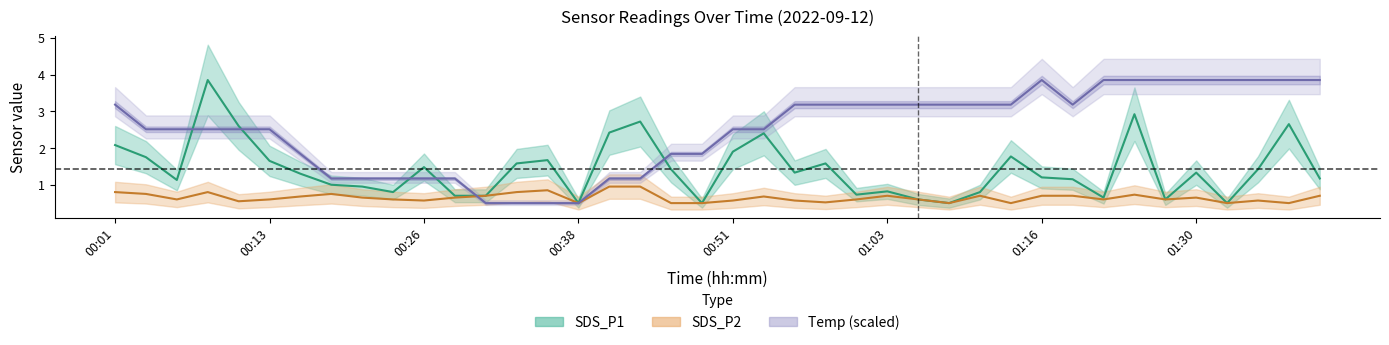

What is the minimum value for SDS_P1?

0.5